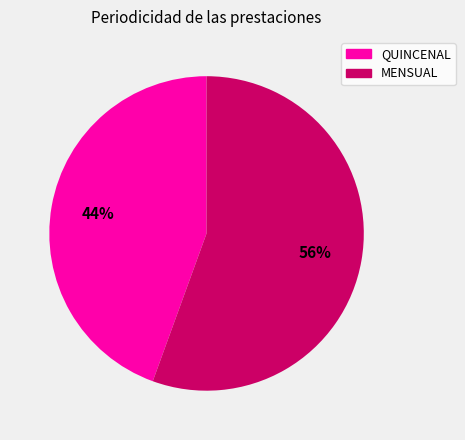

Which slice is the largest?

MENSUAL